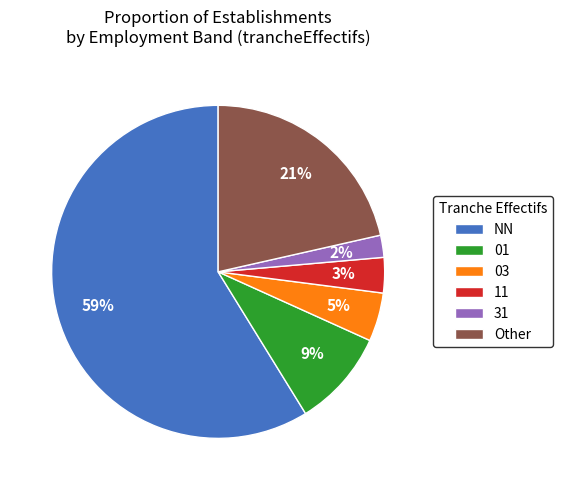

To the nearest percent, what is the difference between the 01 and Other slice percentages?

12%